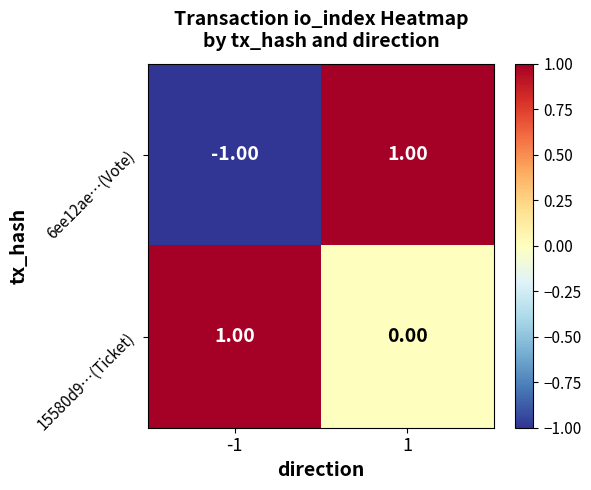

Which series has the widest spread of values?

6ee12ae…(Vote)